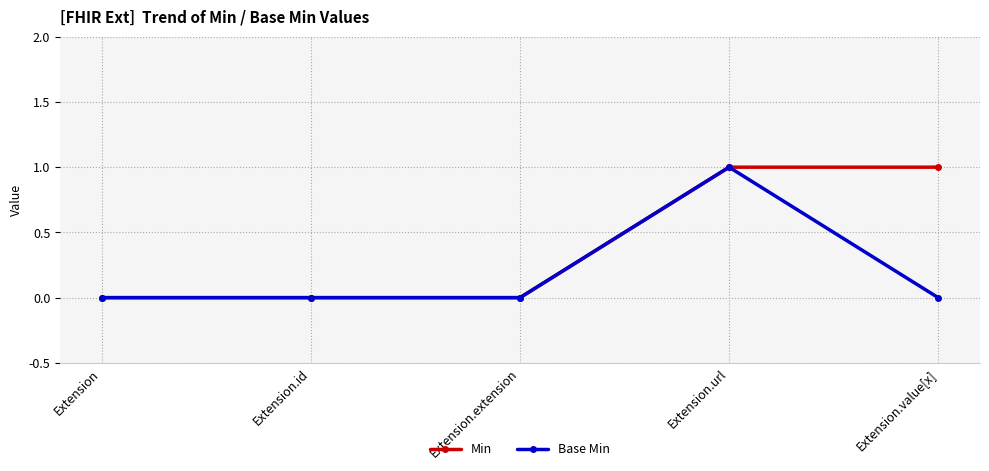

How many distinct data groups are displayed?

2